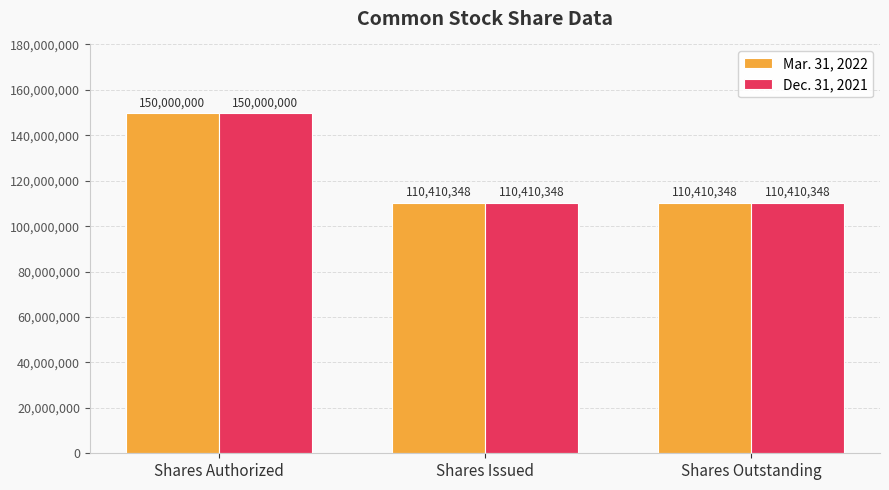

The Dec. 31, 2021 series shows 150000000 at Shares Authorized. True or false?

True